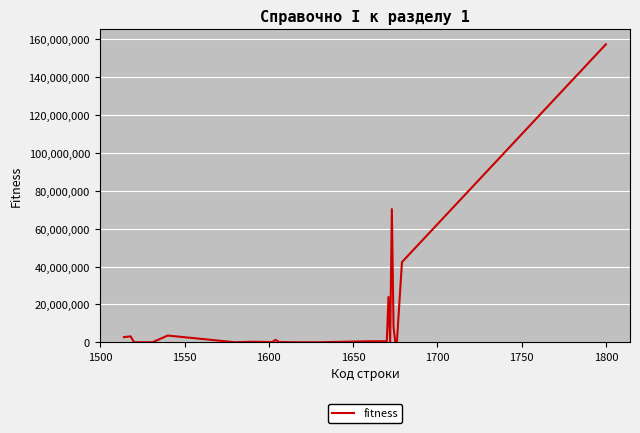

What is the maximum value shown in the chart?

157452443